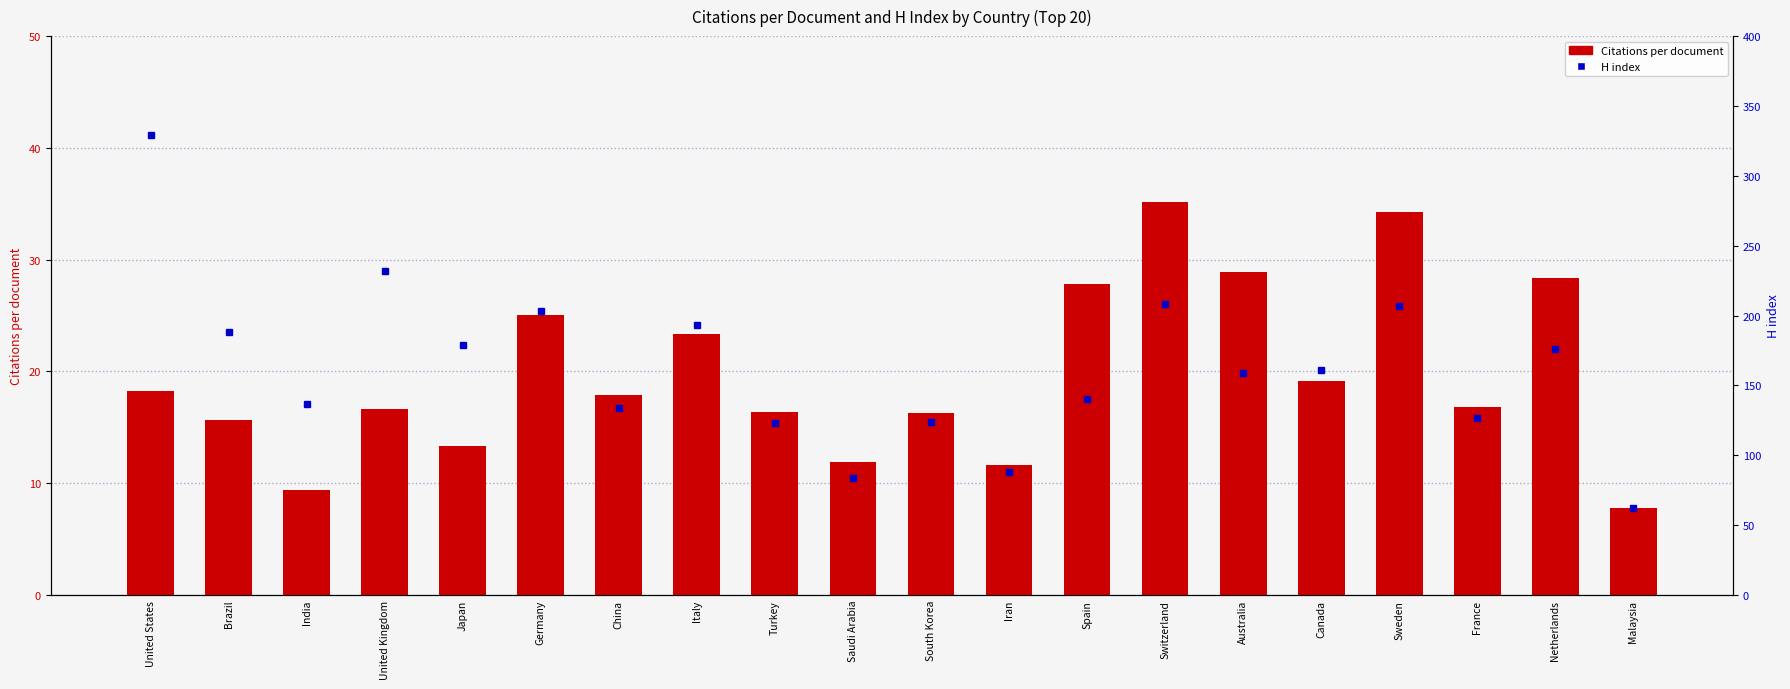

The value of H index at United Kingdom is 63.1. True or false?

False